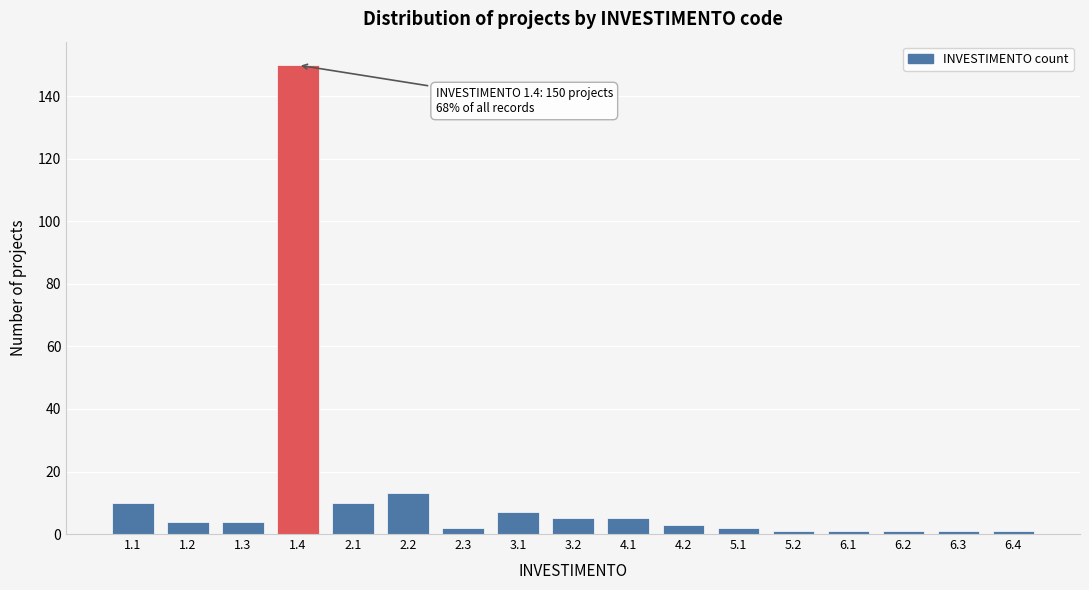

Reading right to left, extract all data points from this chart.

1	1	1	1	1	2	3	5	5	7	2	13	10	150	4	4	10